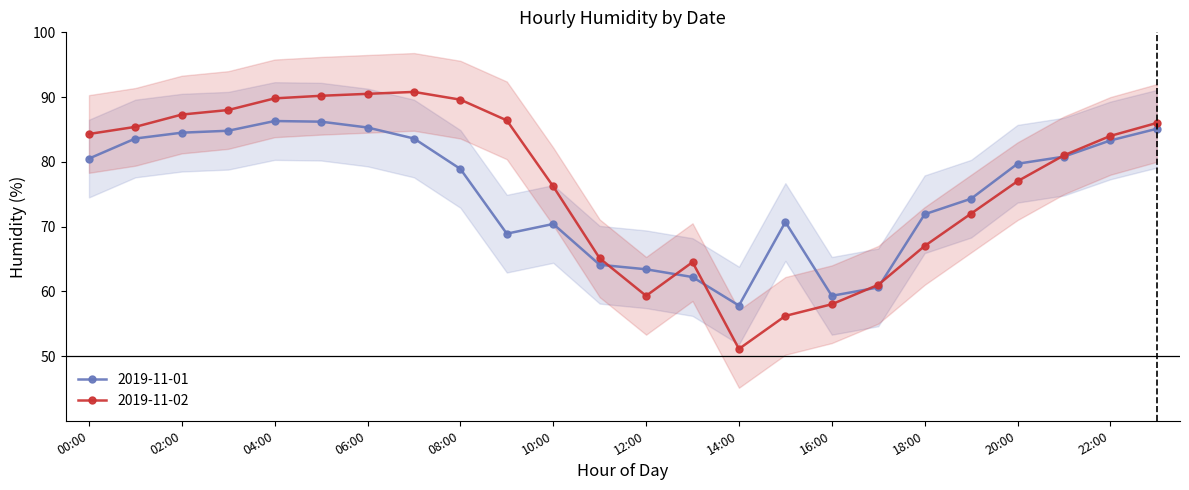

What is the label of the 23rd point from the right?

01:00